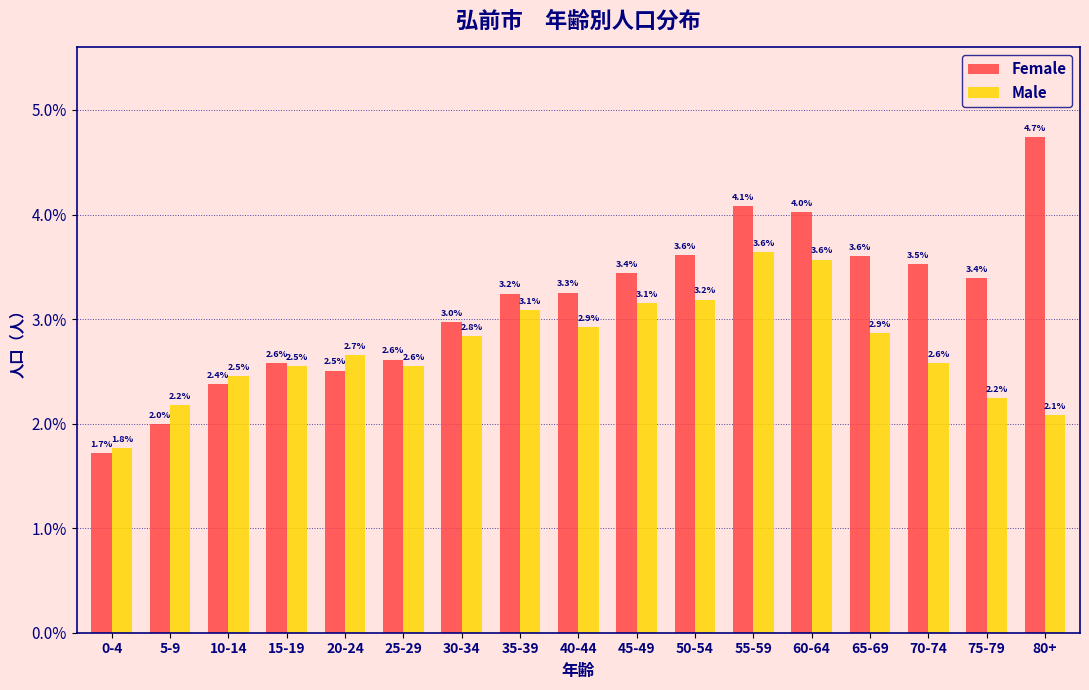

Reading left to right, what are all the values shown in this chart?

Female: 1.7	2.0	2.4	2.6	2.5	2.6	3.0	3.2	3.3	3.4	3.6	4.1	4.0	3.6	3.5	3.4	4.7
Male: 1.8	2.2	2.5	2.5	2.7	2.6	2.8	3.1	2.9	3.1	3.2	3.6	3.6	2.9	2.6	2.2	2.1